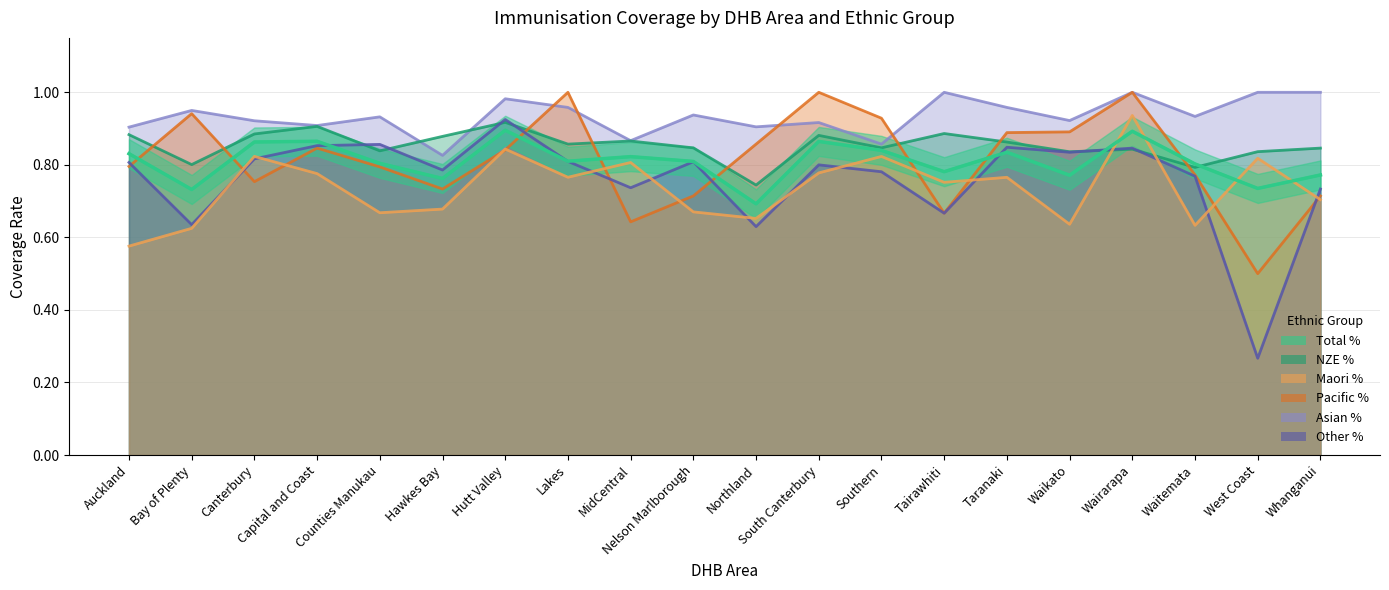

True or false: Asian % has a value of 0.9 at Auckland.

True